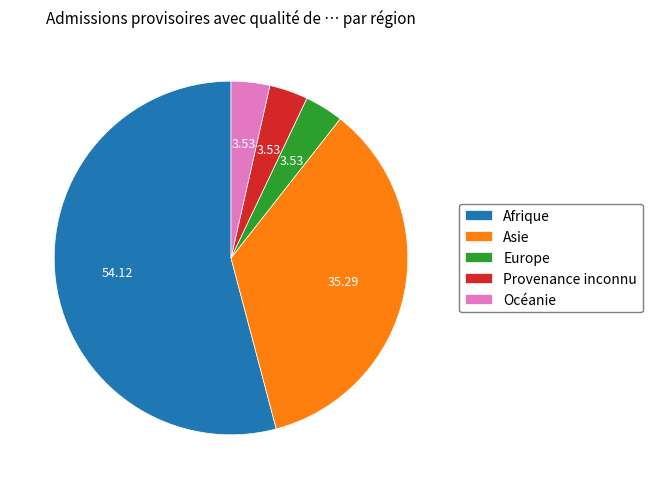

Which category accounts for the majority?

Afrique